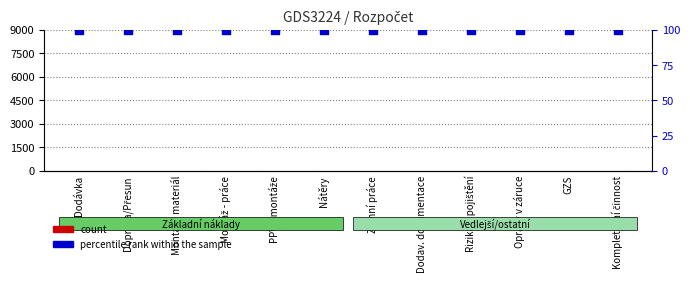

What is the total value across all series at PPV z montáže?

100